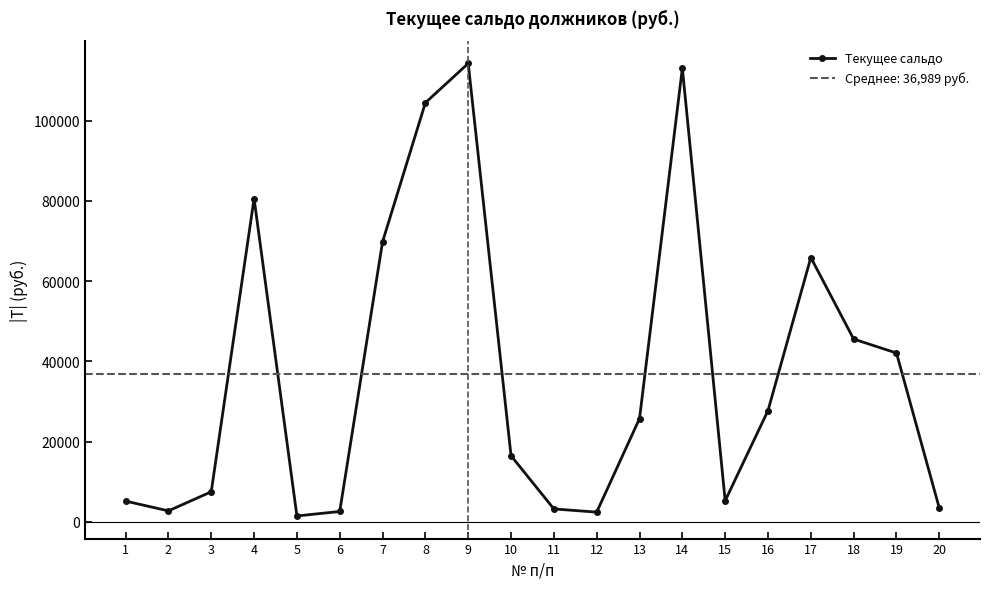

How many points are higher than both their immediate neighbors (excluding endpoints)?

4